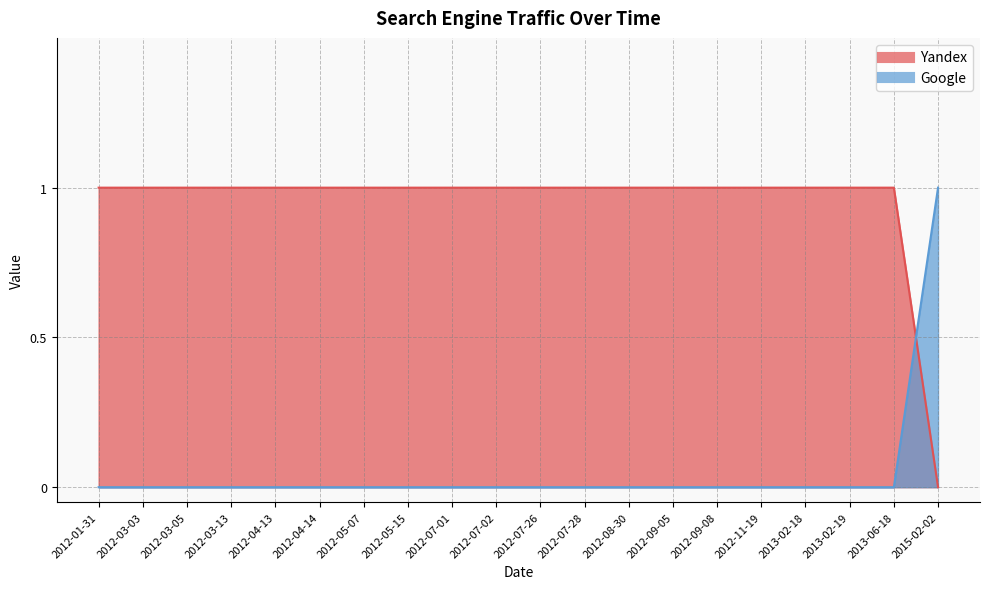

How many intersections are there between Yandex and Google?

1